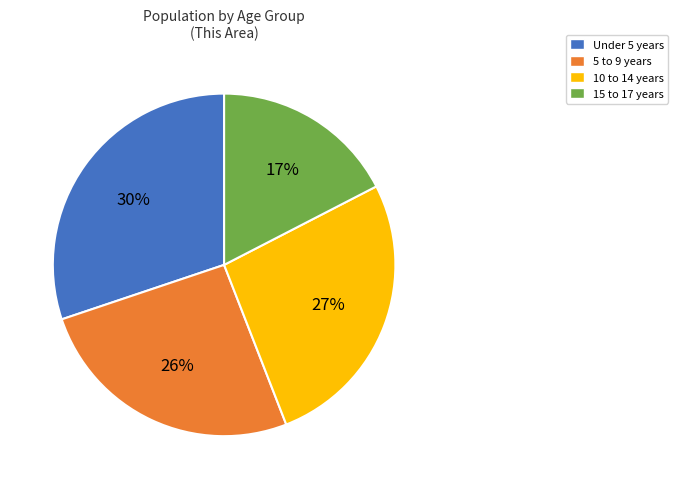

The 10 to 14 years slice represents 16% of the pie. True or false?

False